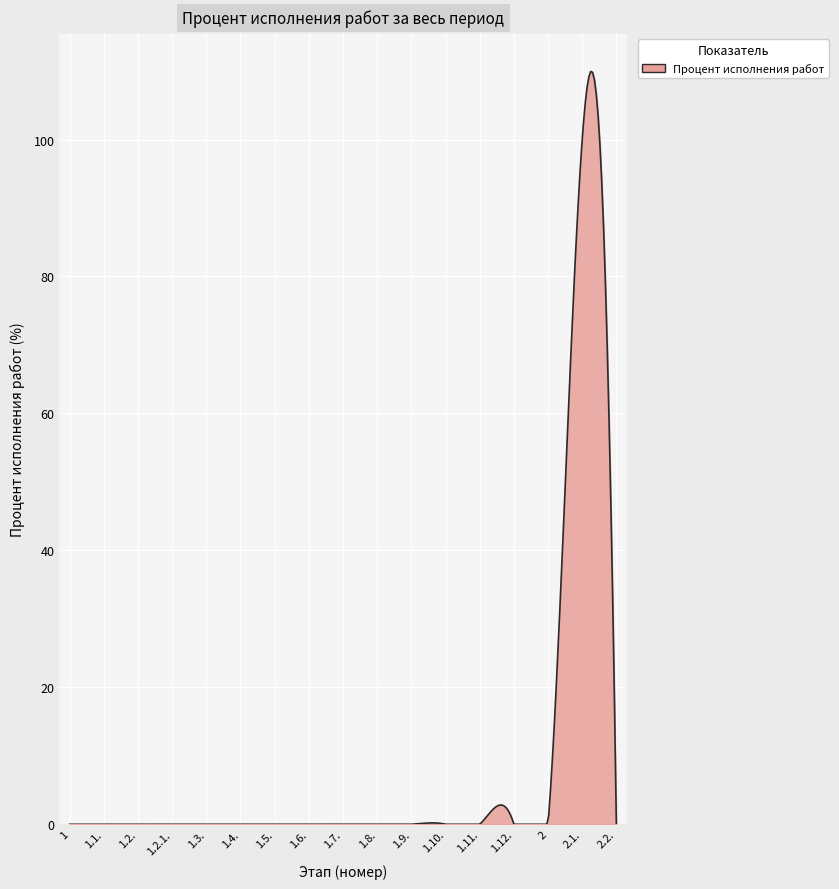

What is the greatest value displayed?

109.9